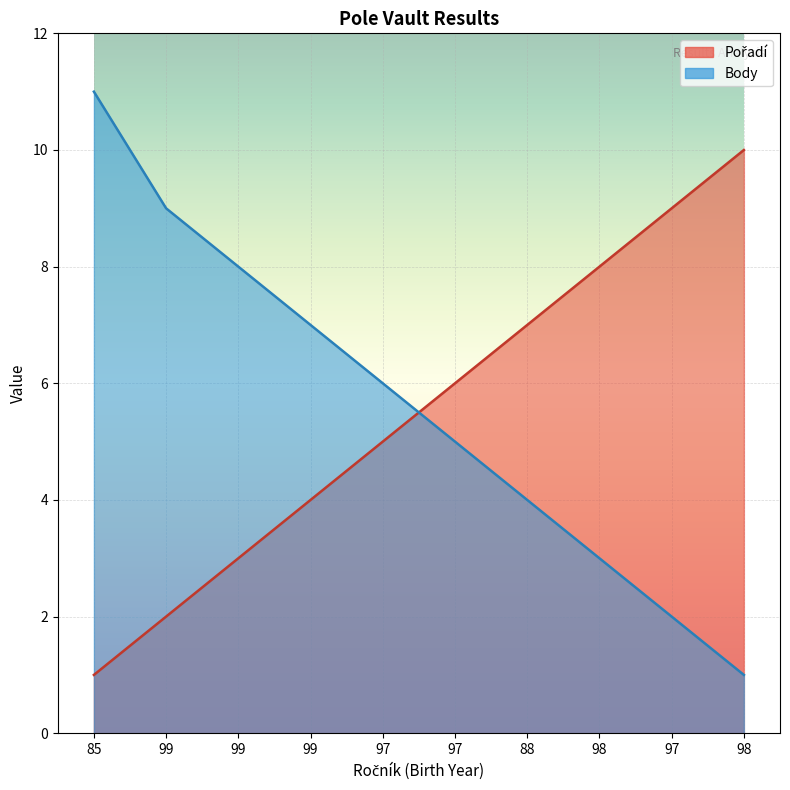

What is the spread (max minus min) of values at 98?

5